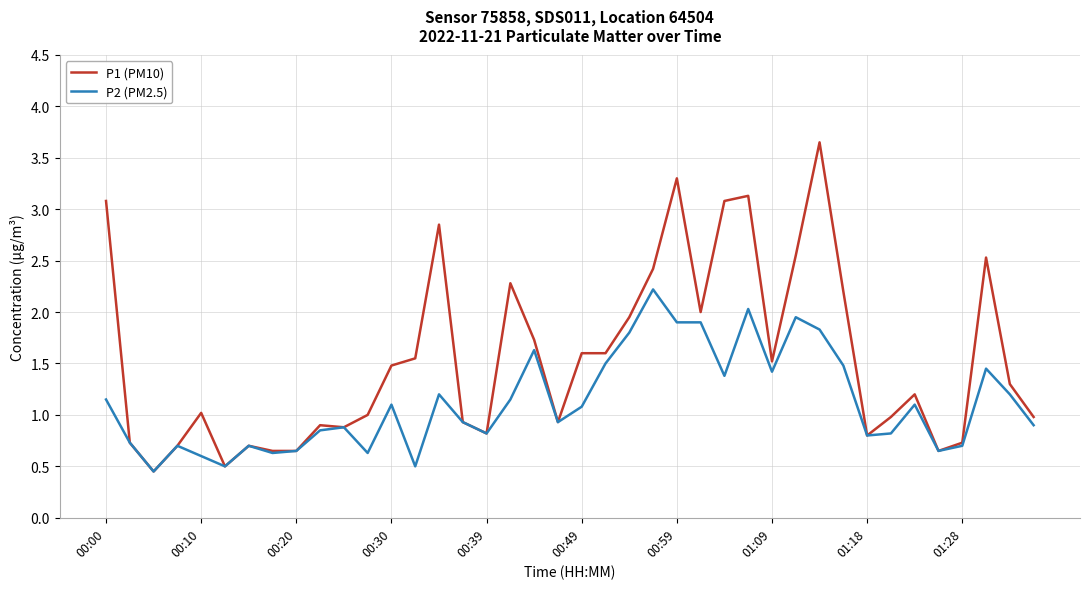

Which series has the largest total across all categories?

P1 (PM10)